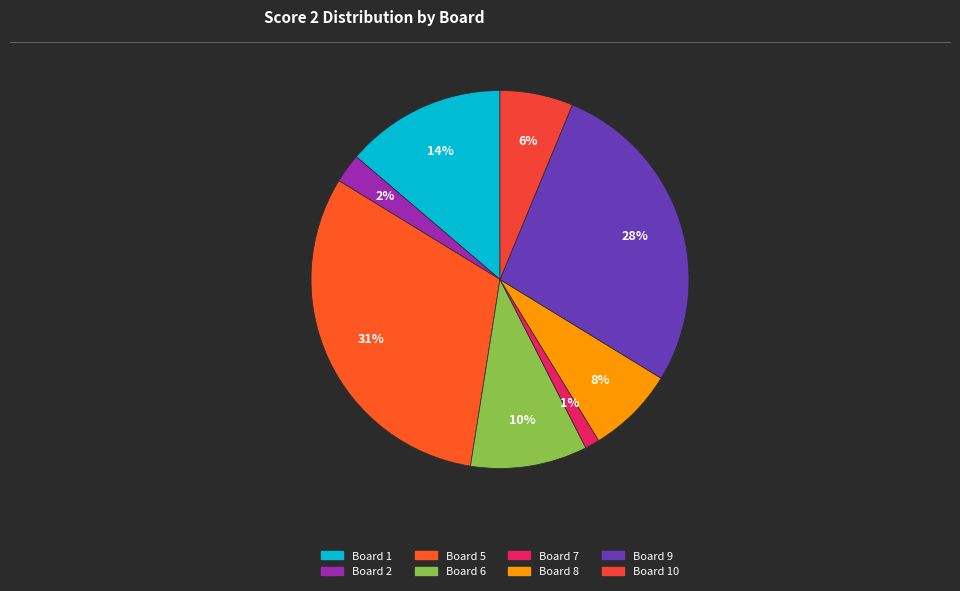

How many slices are in this pie chart?

8